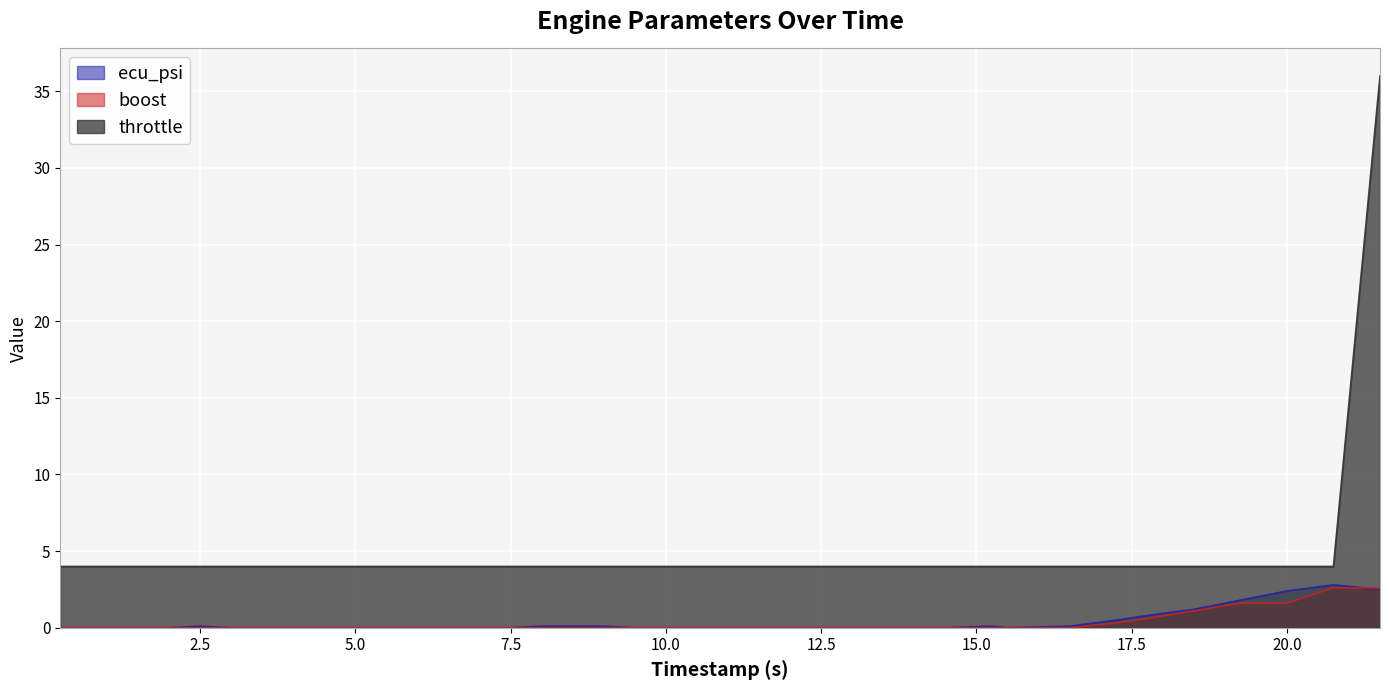

What is the greatest value displayed?

36.0